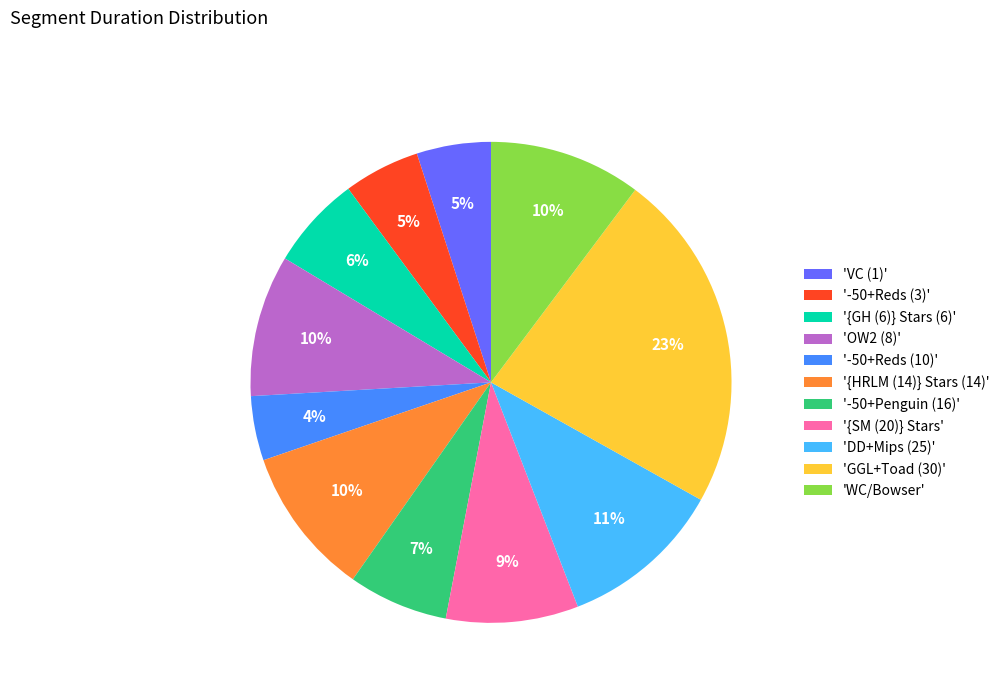

To the nearest percent, what is the difference between the largest and smallest slice percentages?

19%